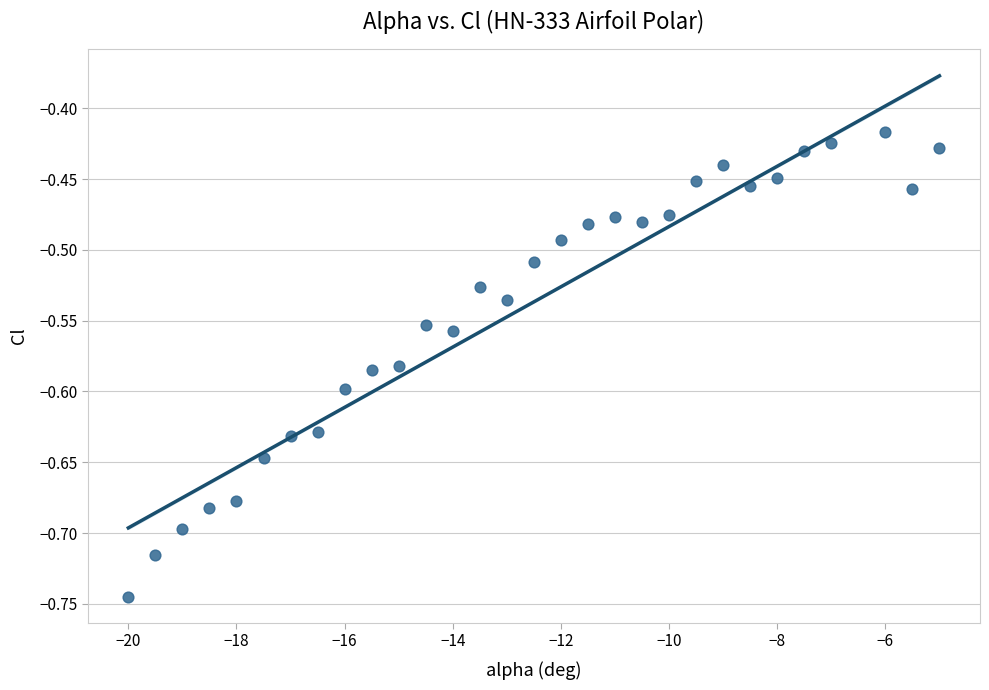

What is the range of Y values (max minus min)?

0.3